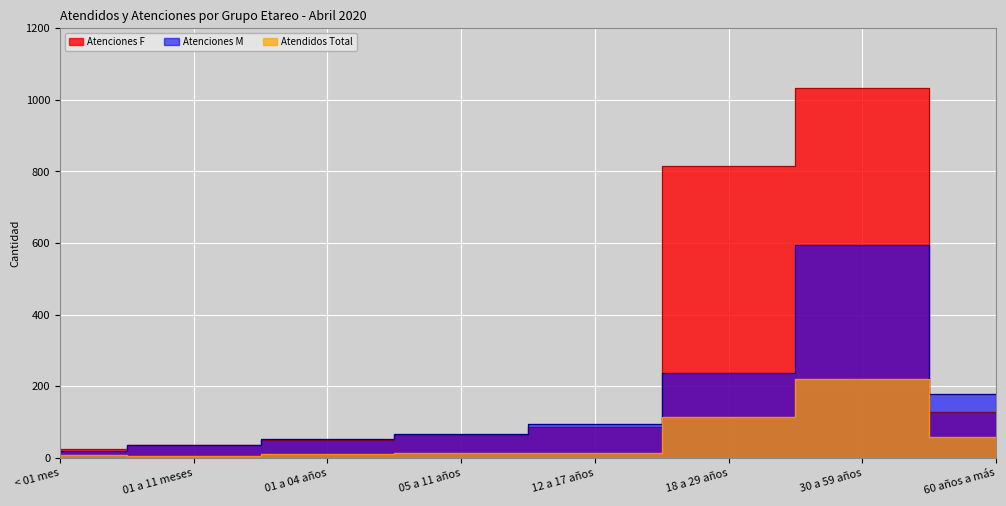

What is the total value across all series at 60 años a más?

362